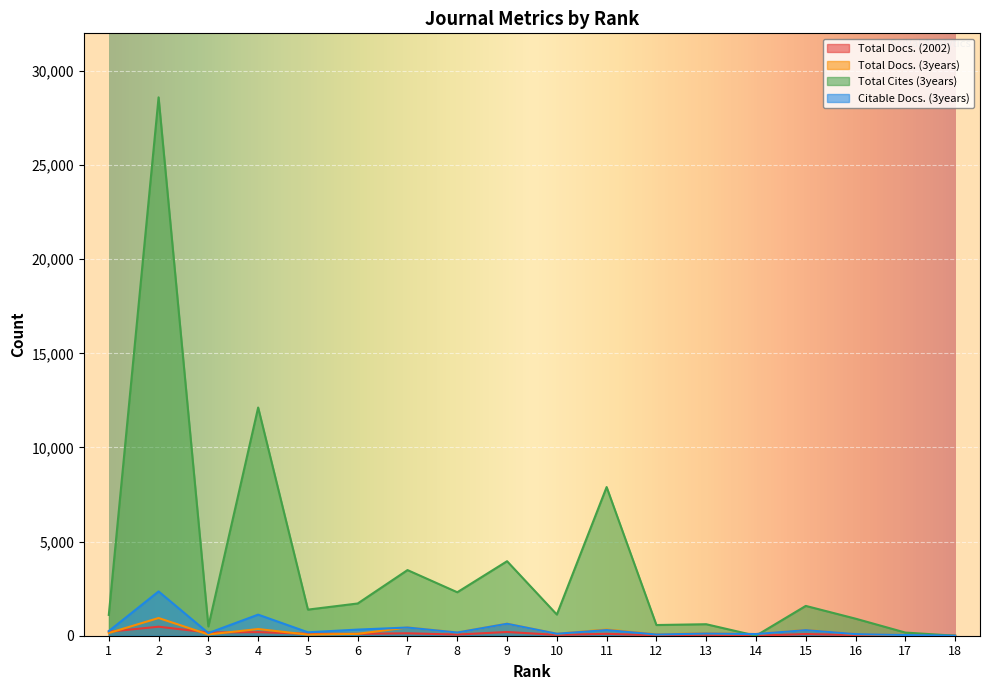

What is the average value of the Citable Docs. (3years) series?

372